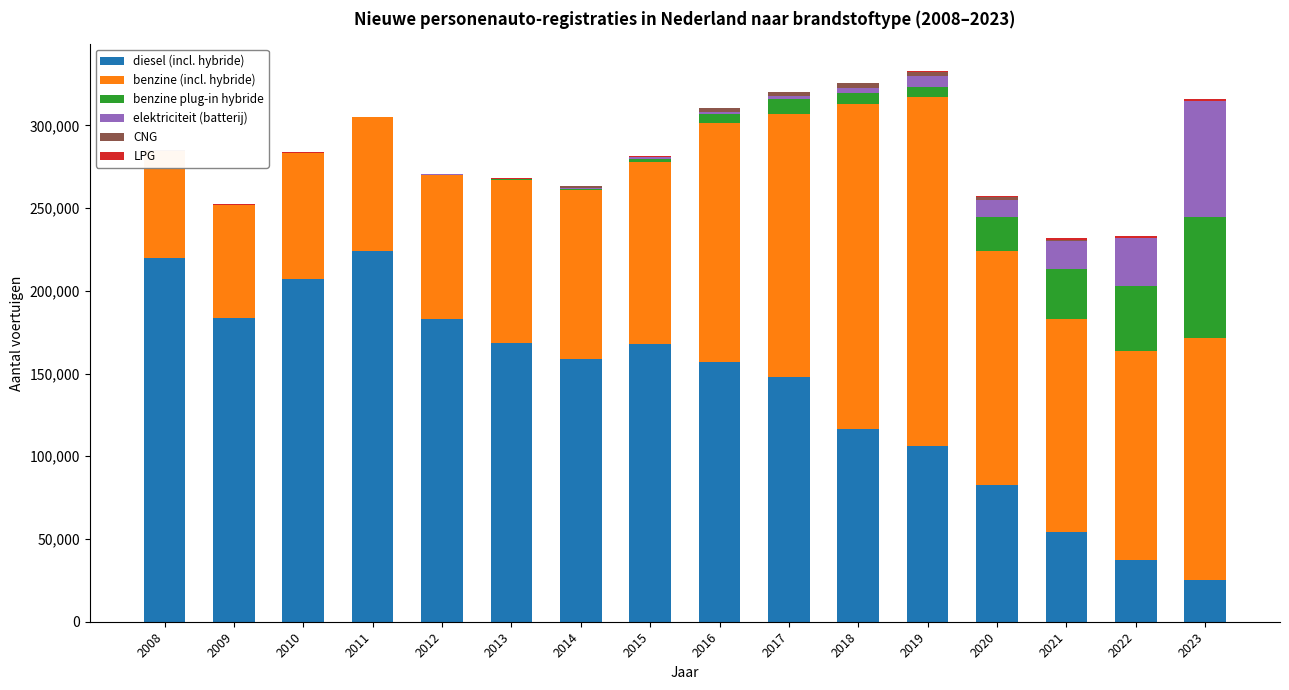

At how many categories does at least one series exceed 223639?

1